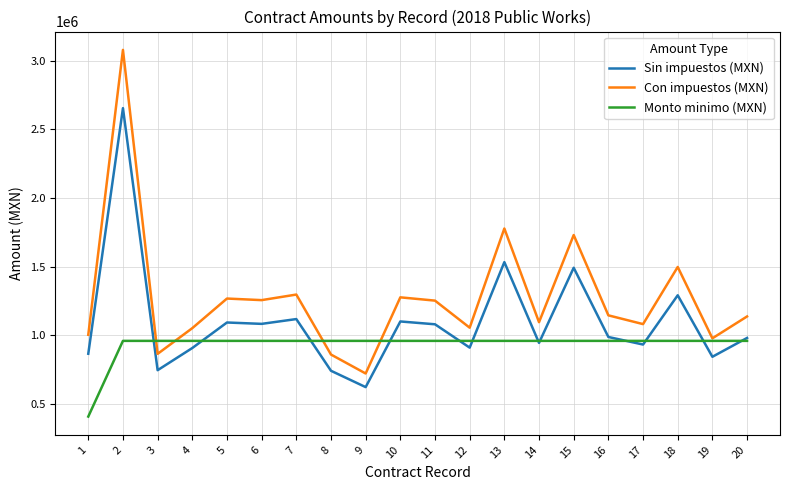

What is the spread (max minus min) of values at 14?

150948.0